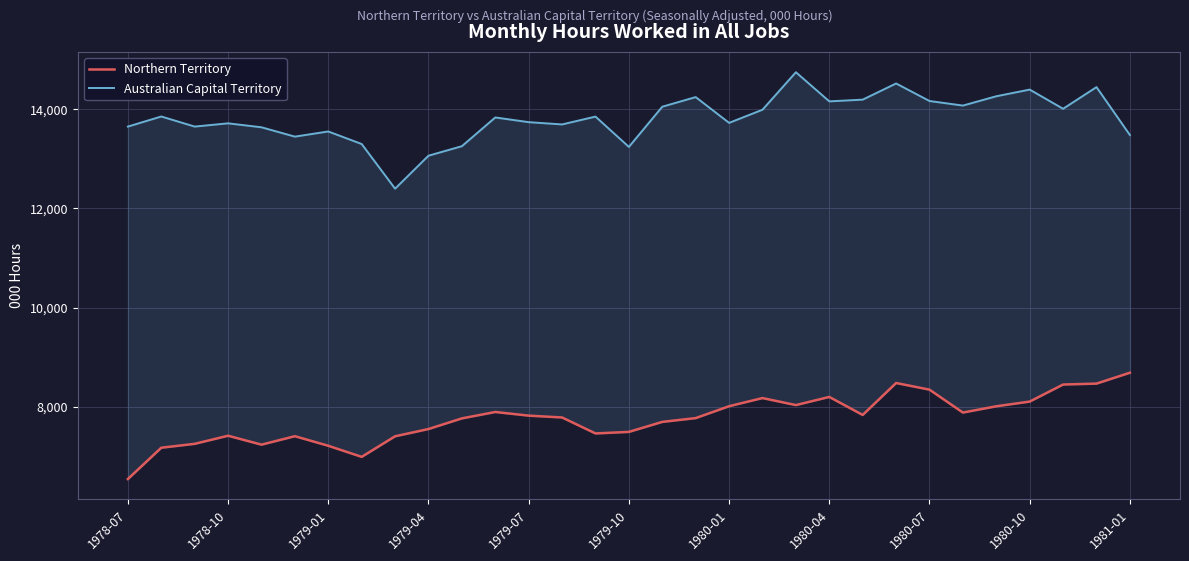

How many distinct data groups are displayed?

2